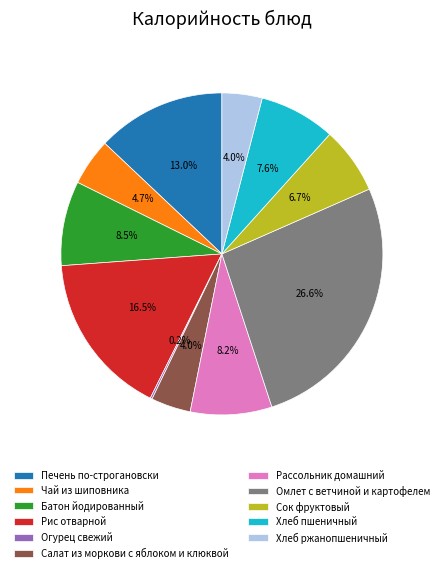

Is it true that Сок фруктовый is 20% of the pie?

False